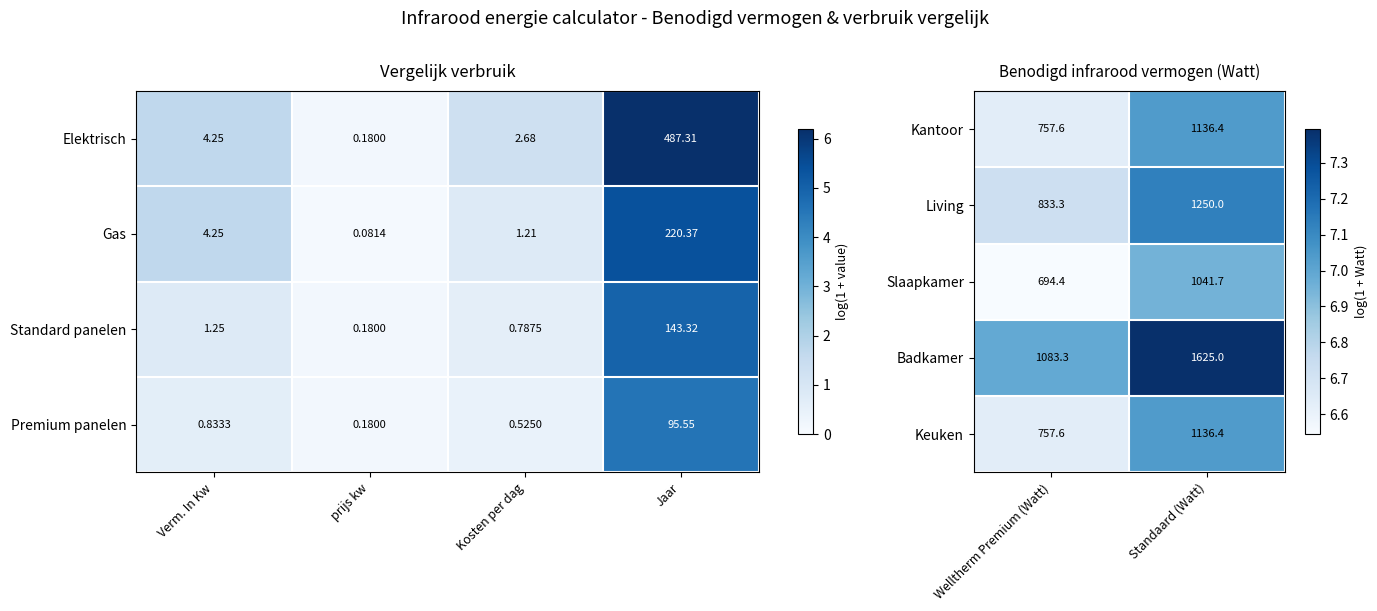

List the labels in order of Kantoor value, largest first.

Standaard (Watt), Welltherm Premium (Watt)